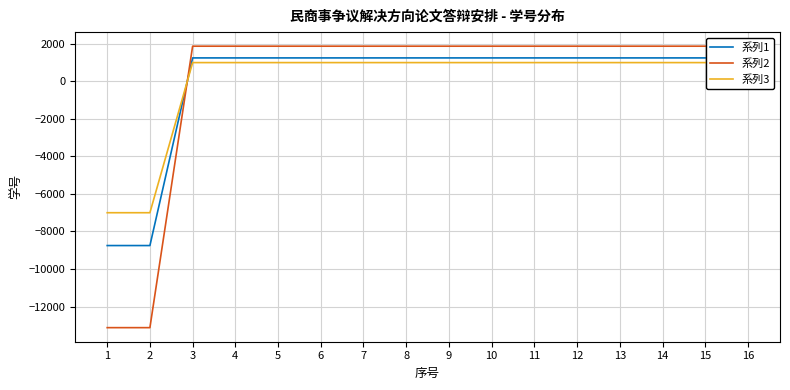

The value of 系列1 at 9 is 1250.0. True or false?

True